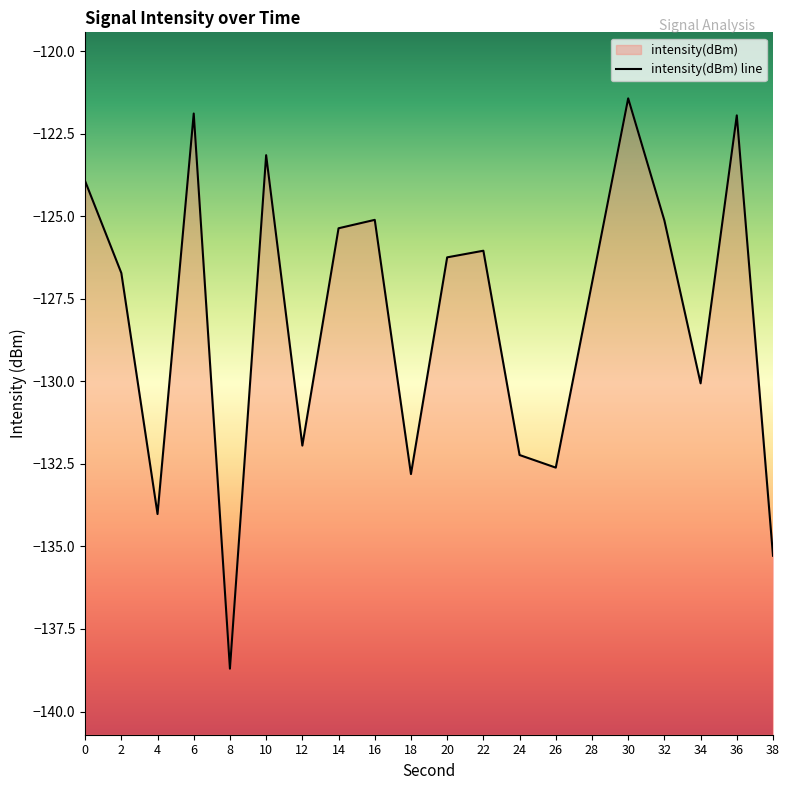

The value at 0 is -192.6. True or false?

False